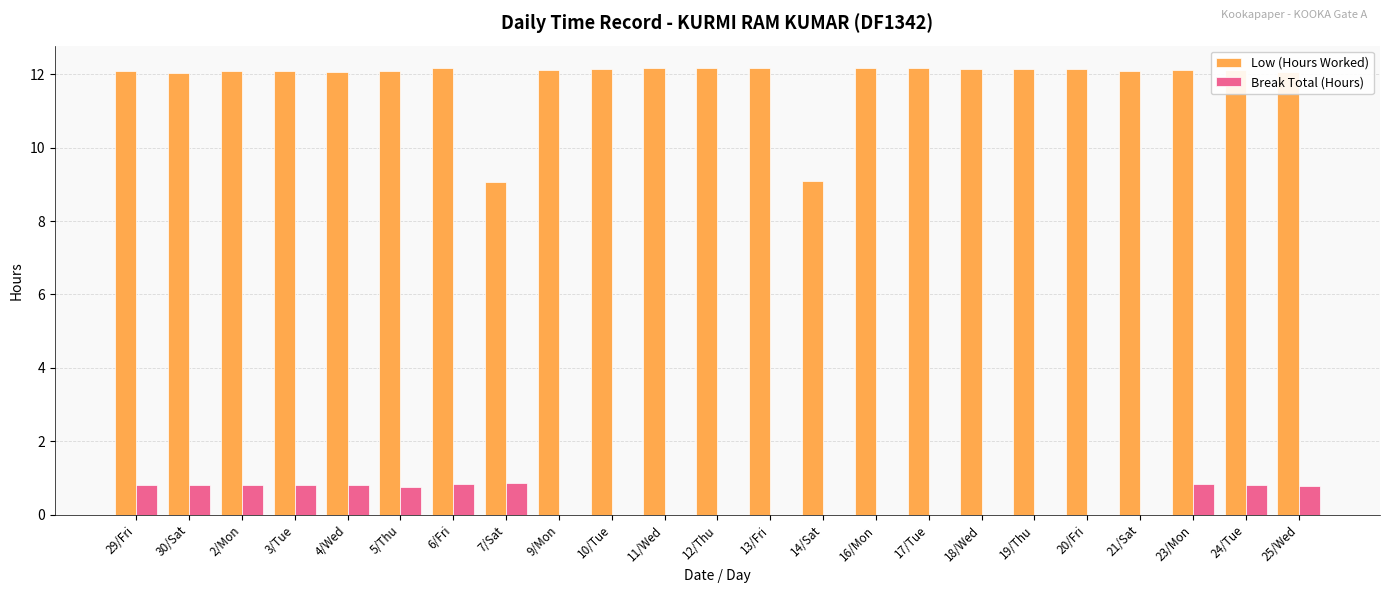

What is the sum of all Break Total (Hours) values?

8.9